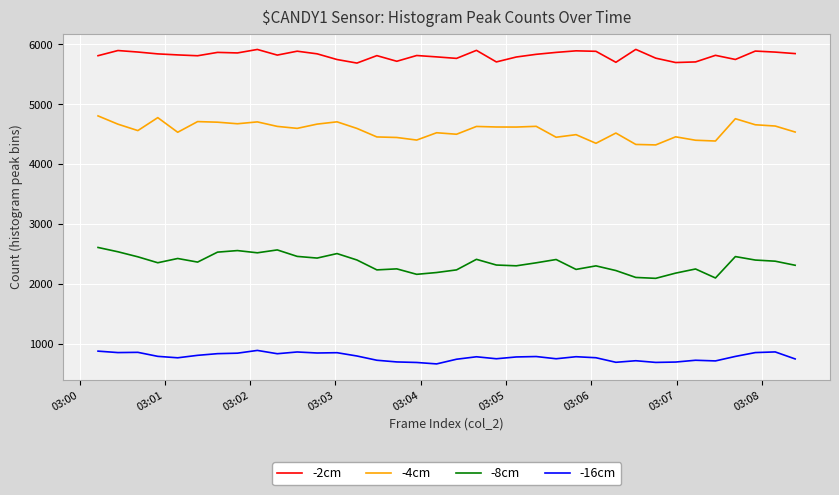

What is the difference between the maximum and minimum values in the -2cm series?

228